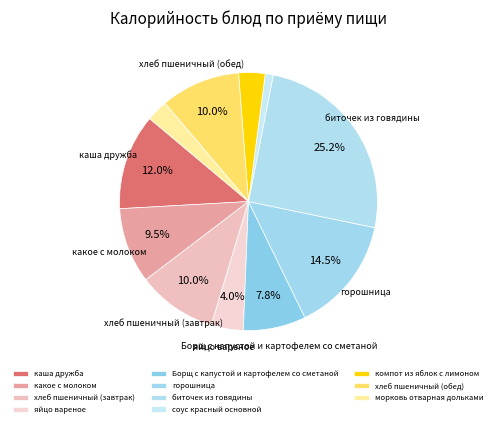

Approximately how many times larger is the value at какое с молоком compared to каша дружба?

0.8